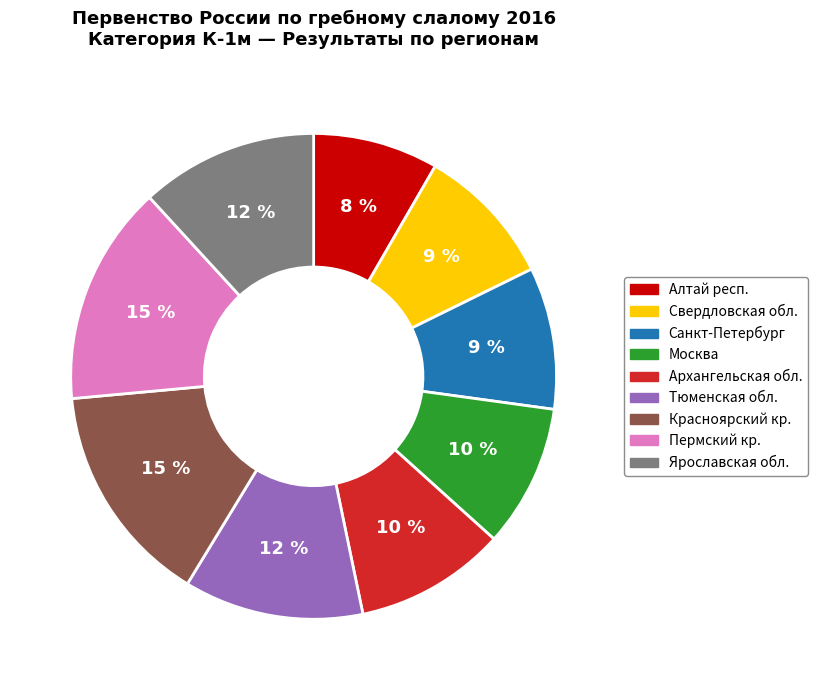

What is the ratio of the value at Москва to the value at Тюменская обл.?

0.8